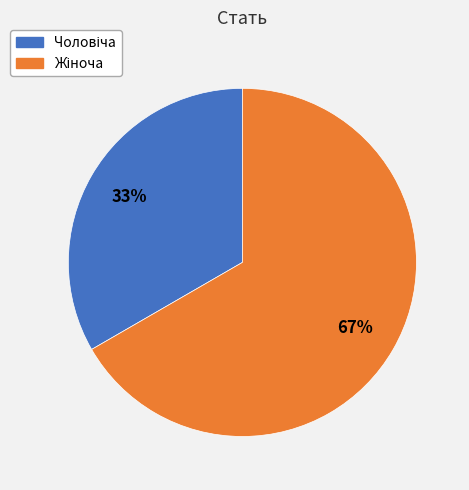

To the nearest percent, what is the average slice percentage?

50%